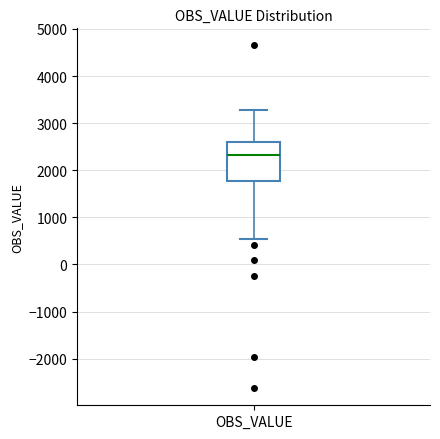

Read this box plot against the y-axis: the position of the median line, the range covered by the box, and the ends of both whiskers. The values are not printed on the chart, so give them approximately, as read against the axis.

median 2300, box 1800 to 2600, whiskers 600 to 3300